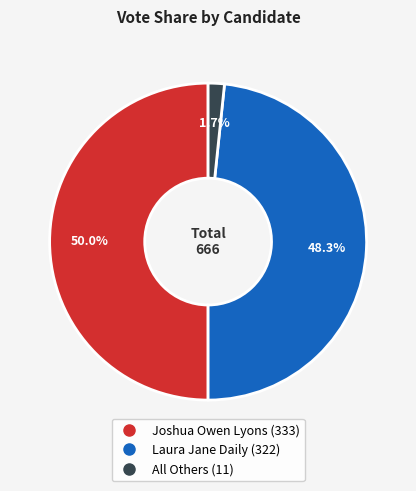

How many segments does this pie chart have?

3